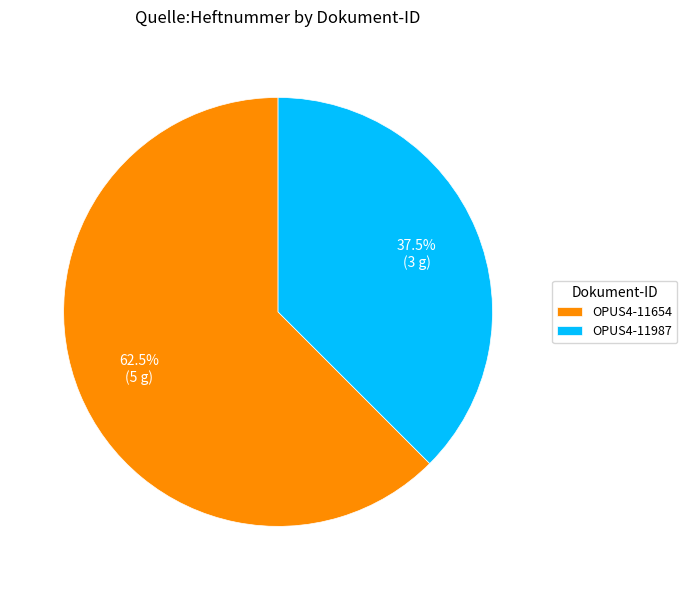

Do OPUS4-11987 and OPUS4-11654 together represent more than half of the pie?

Yes